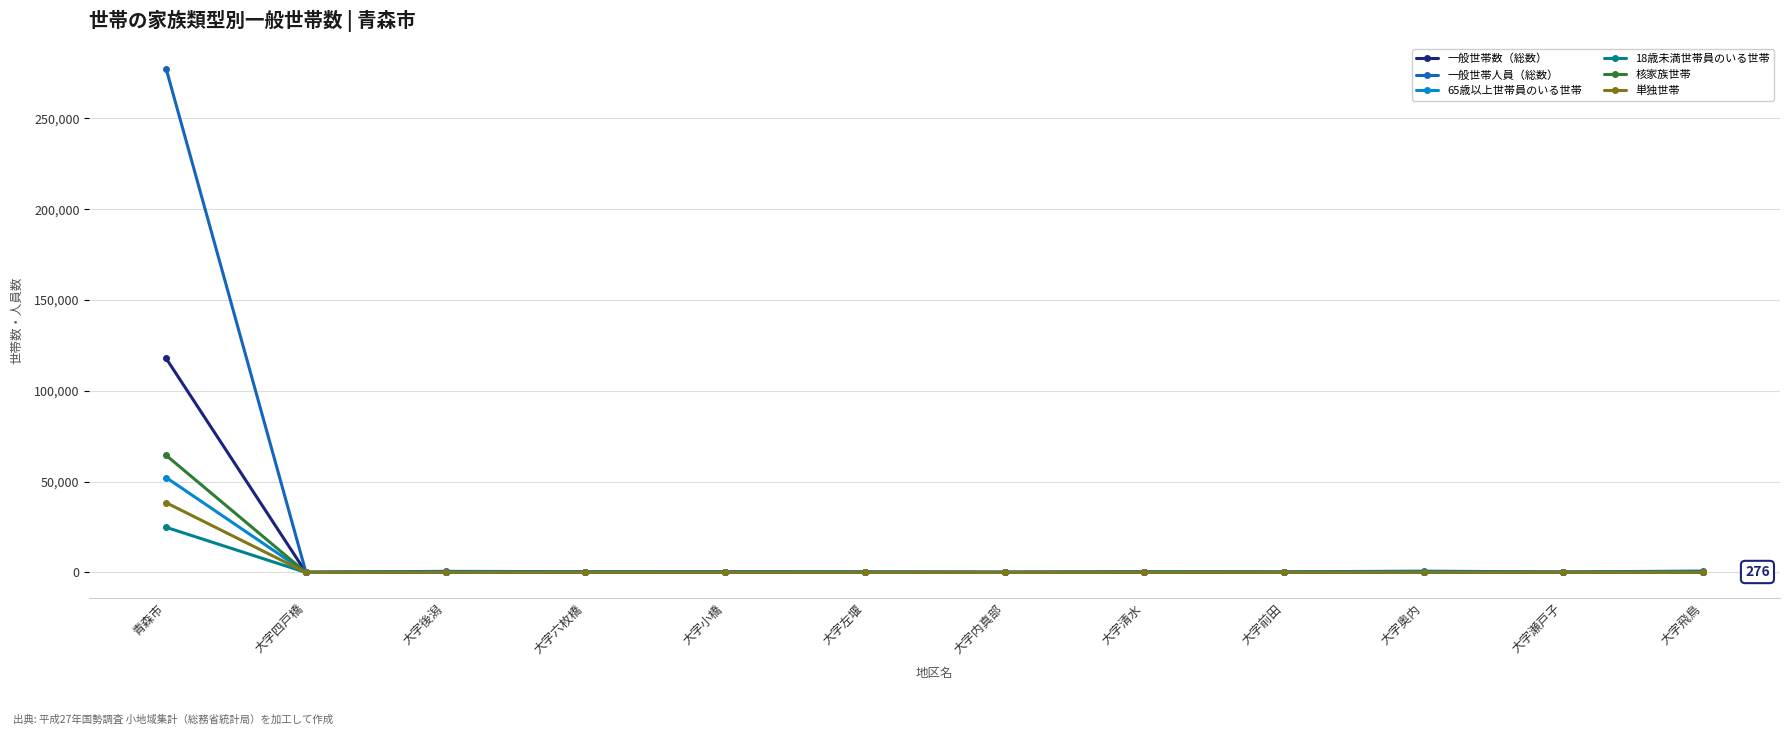

True or false: 核家族世帯 has more than 1 interior local peaks.

True